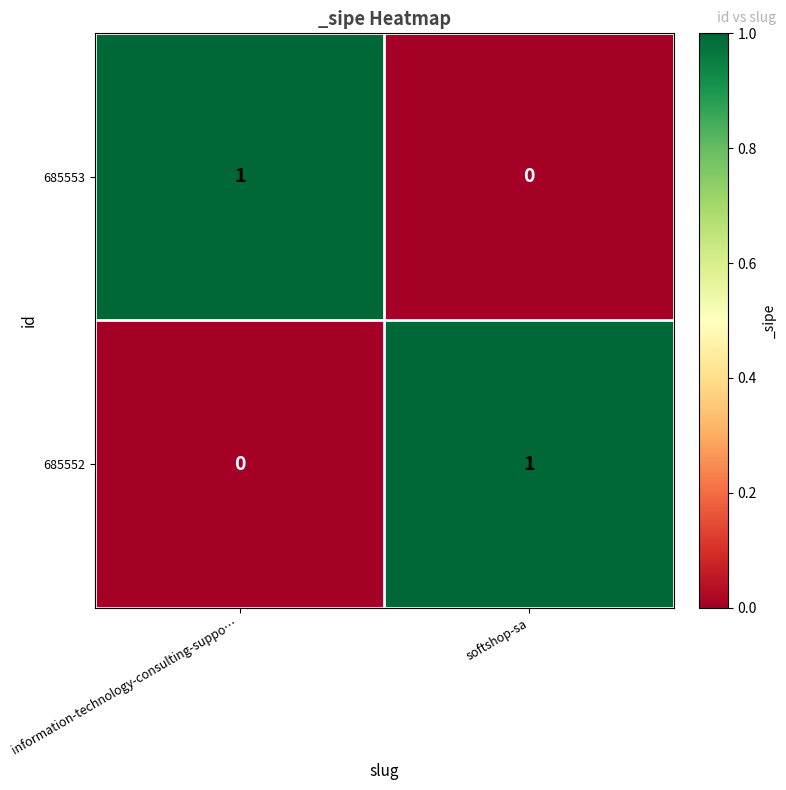

Rank the series at information-technology-consulting-suppo… from lowest to highest value.

685552, 685553